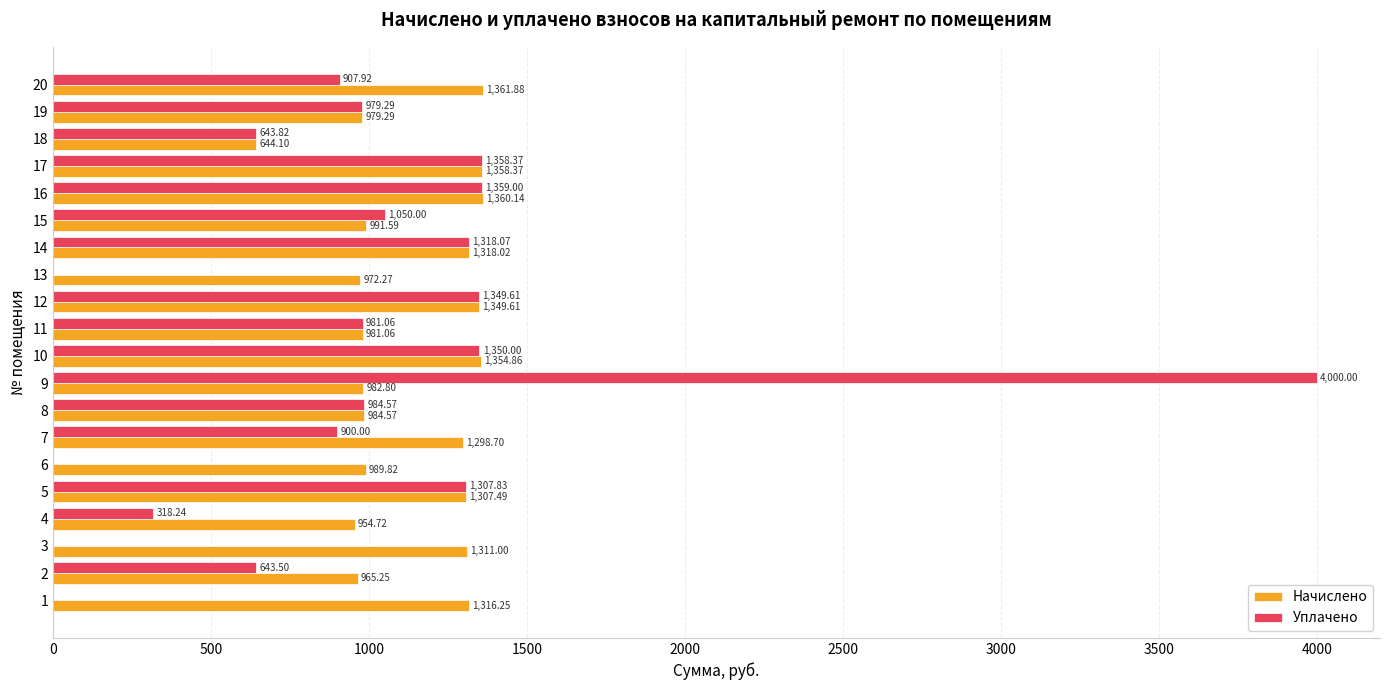

At which category does the chart reach its peak across all series?

9